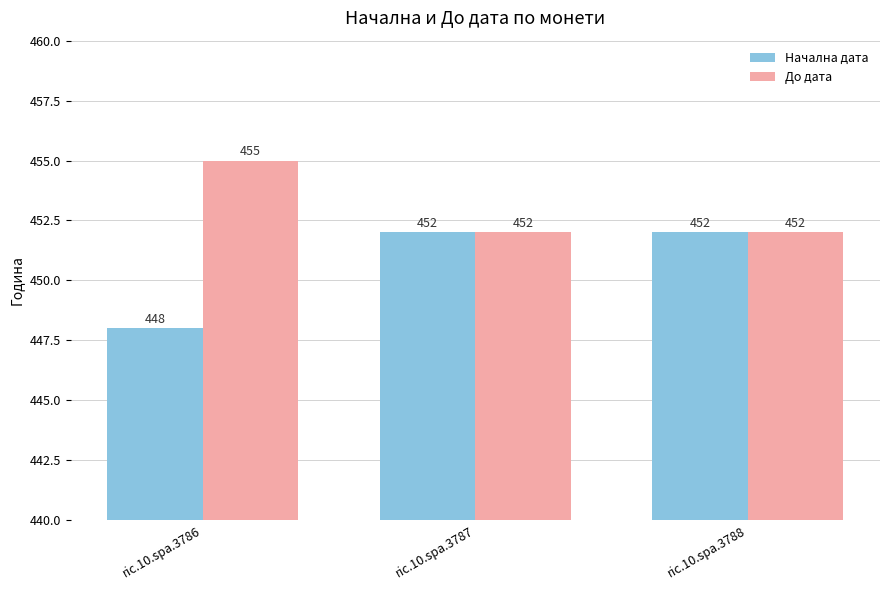

How many bars are there in total?

6